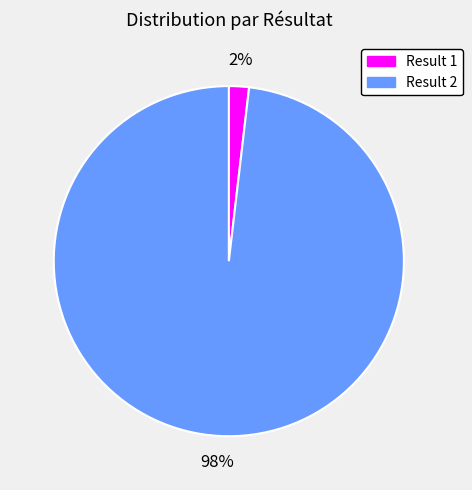

The Result 1 slice represents 2% of the pie. True or false?

True